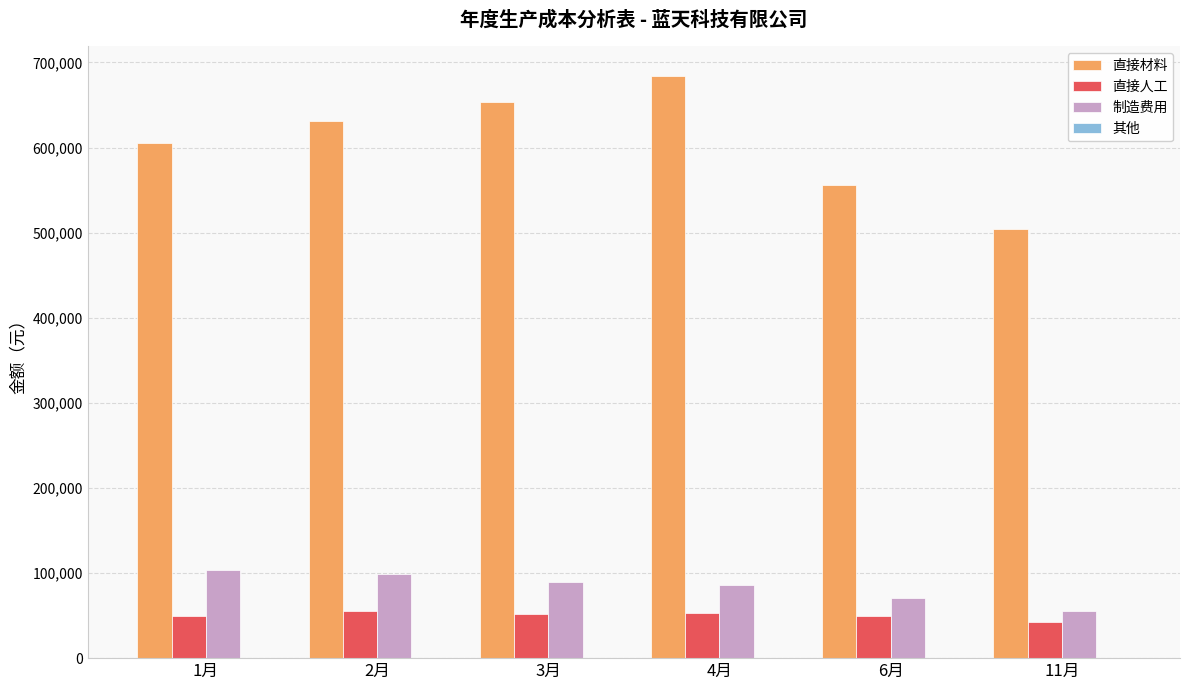

Which series changed the most between 4月 and 6月?

直接材料